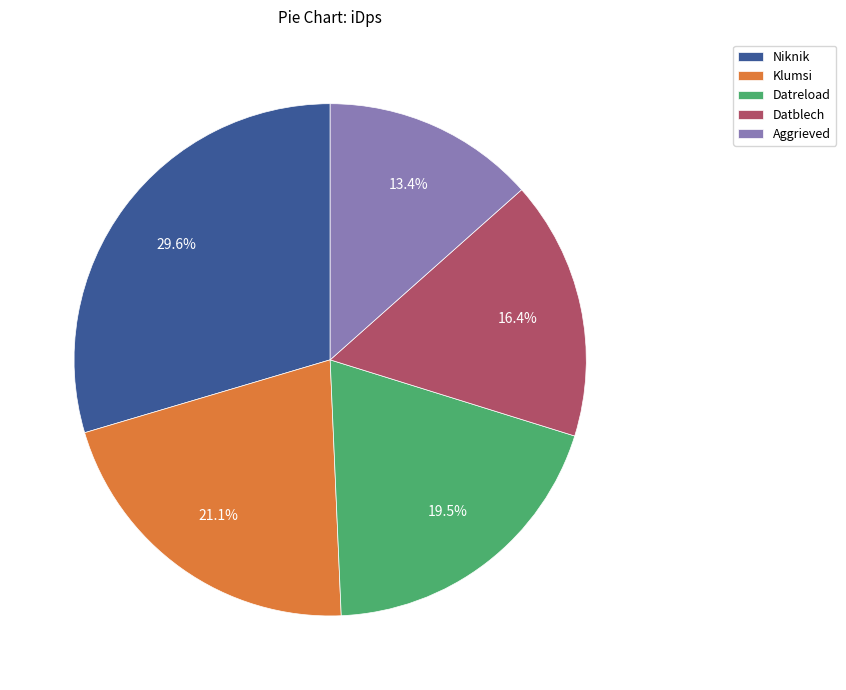

Rank the categories by value from highest to lowest.

Niknik, Klumsi, Datreload, Datblech, Aggrieved